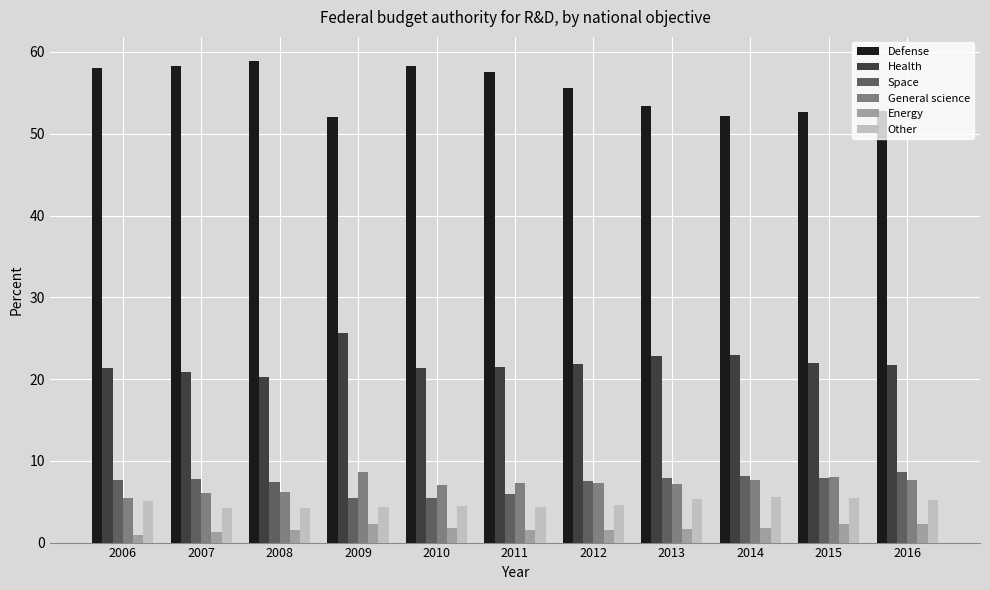

What is the maximum value for General science?

8.6